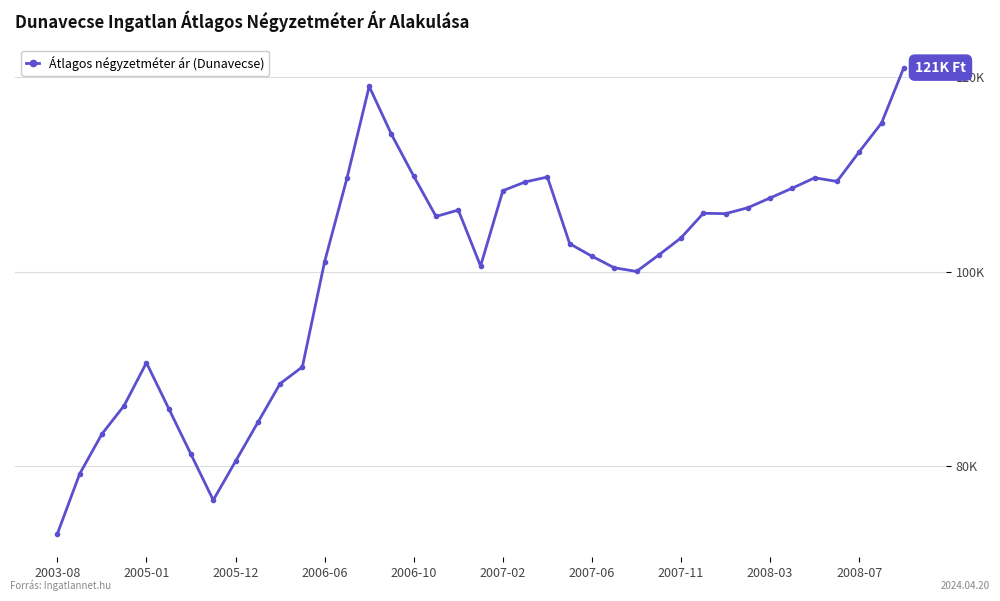

What is the difference between the maximum and second lowest values?

44525